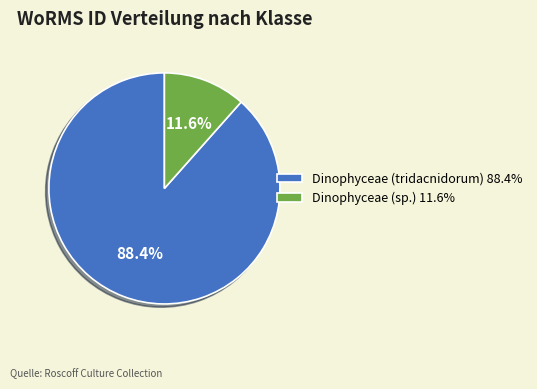

Between Dinophyceae (sp.) 11.6% and Dinophyceae (tridacnidorum) 88.4%, which is larger?

Dinophyceae (tridacnidorum) 88.4%